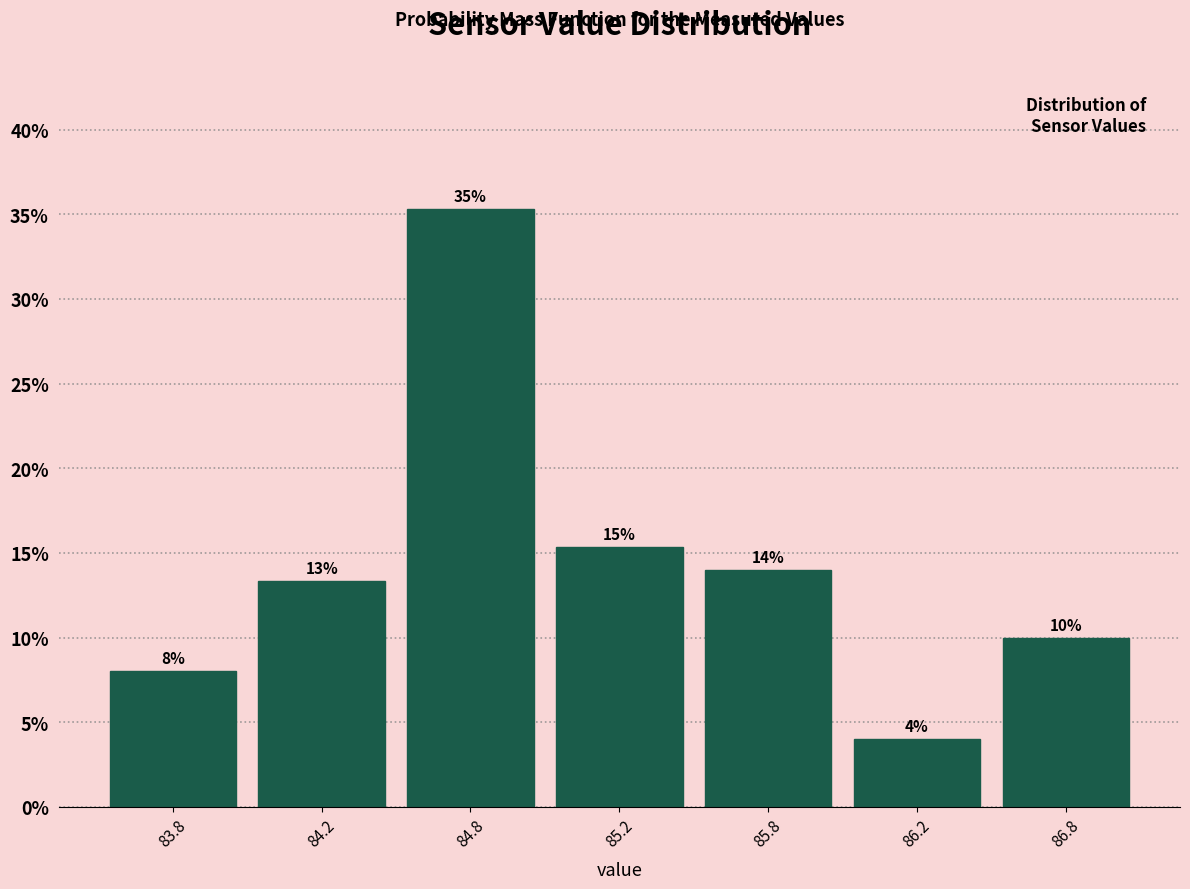

What is the label of the 3rd bar from the right?

85.8